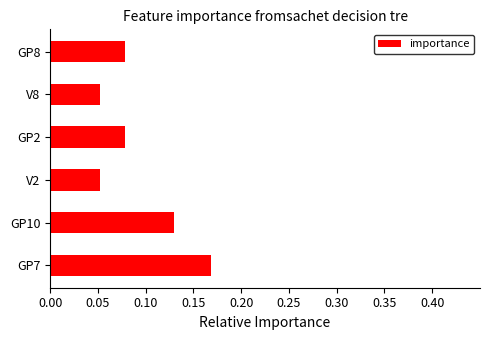

True or false: the data shows 0.0 at GP8.

False